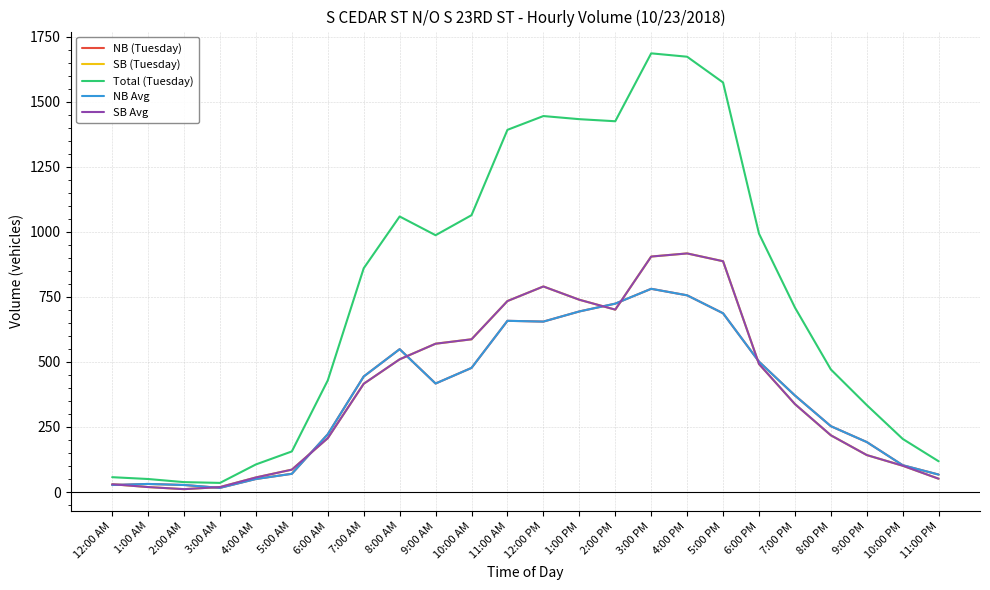

What is the difference between the maximum and second lowest values in the NB (Tuesday) series?

754